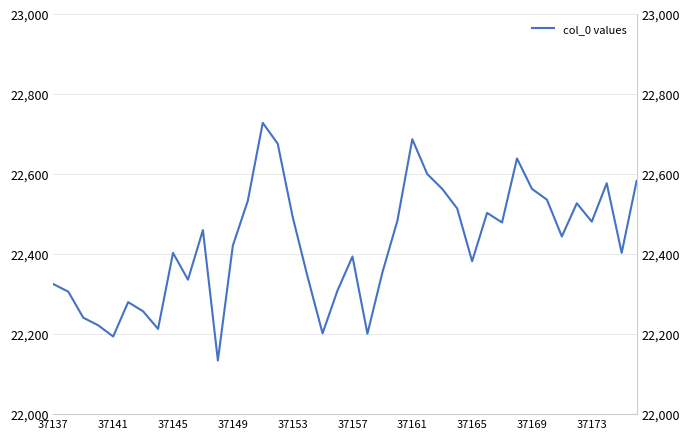

Reading left to right, list all the values displayed in this chart.

22325	22306	22241	22222	22194	22280	22257	22213	22403	22336	22460	22134	22421	22533	22728	22676	22493	22343	22202	22309	22394	22201	22354	22483	22687	22600	22563	22514	22382	22503	22479	22639	22563	22536	22444	22527	22481	22577	22403	22583